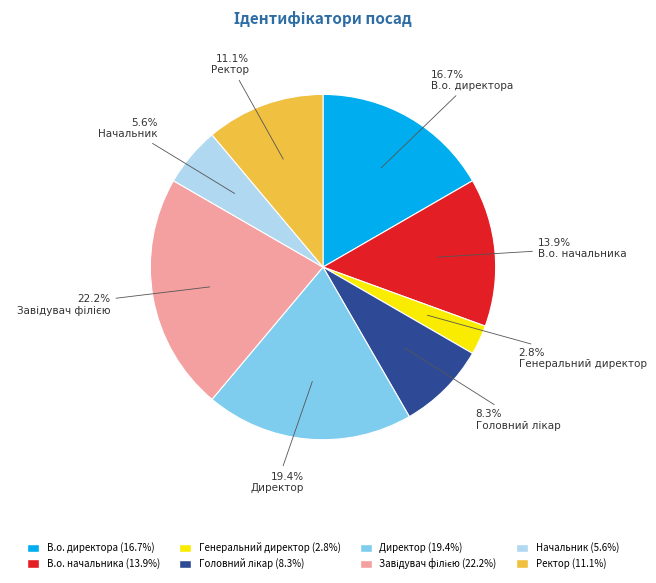

How much of the chart is everything except Директор?

80.6%